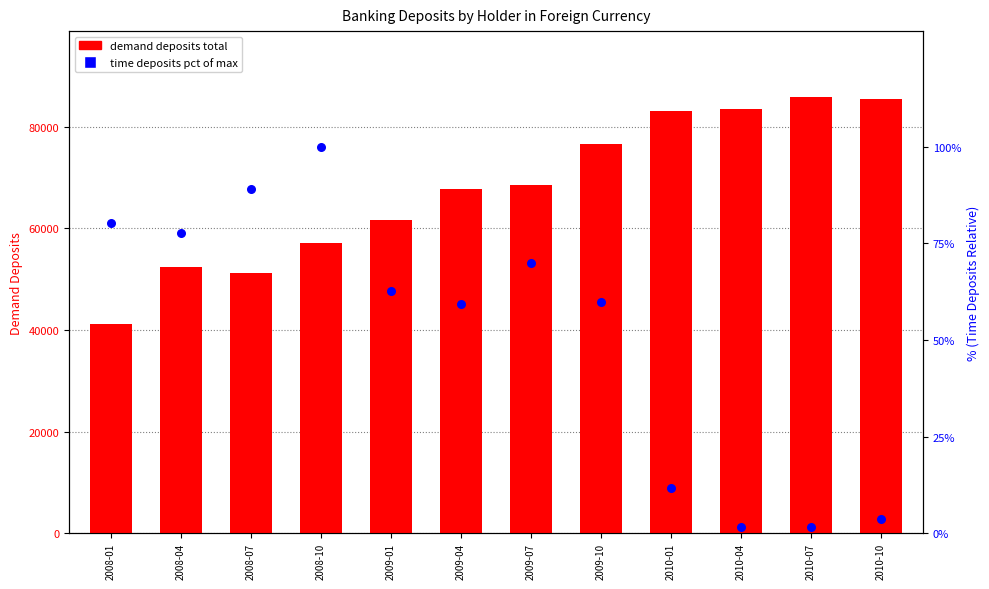

Is the value of percentile rank within sample at 2009-07 greater than the value of total demand deposits at 2008-01?

No